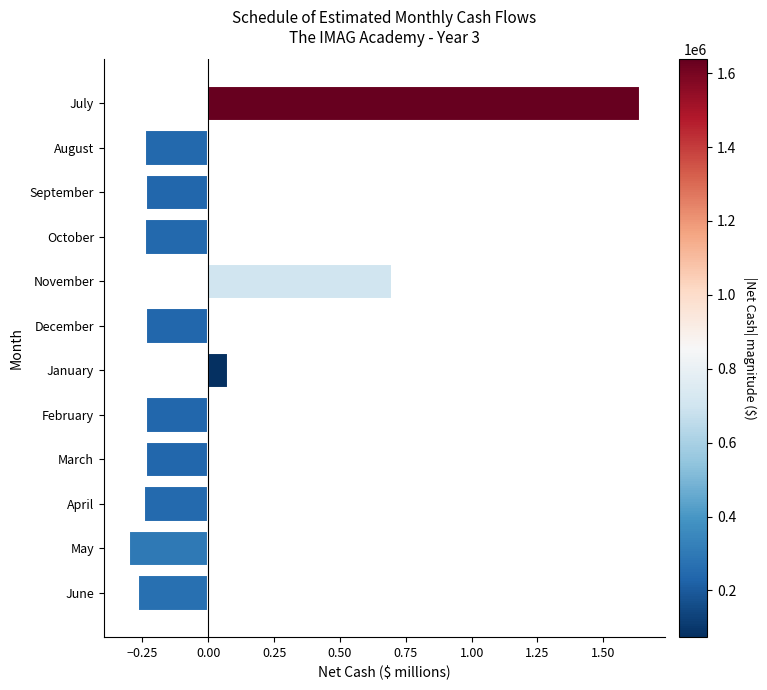

What is the difference between the second highest and second lowest values?

1.0